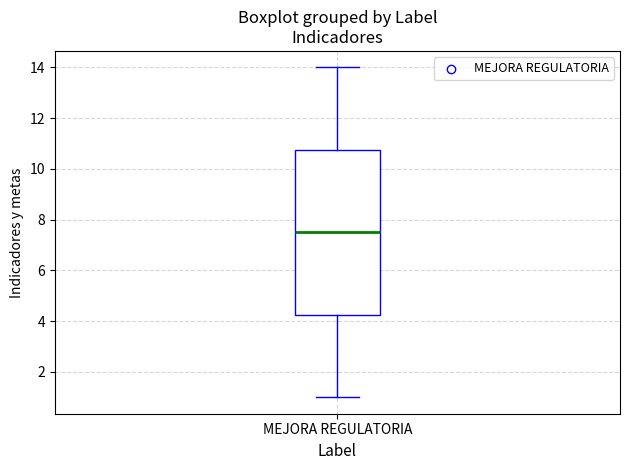

Where does the median line of the box for MEJORA REGULATORIA sit on the y-axis? The values are not printed on the chart, so give them approximately, as read against the axis.

7.6